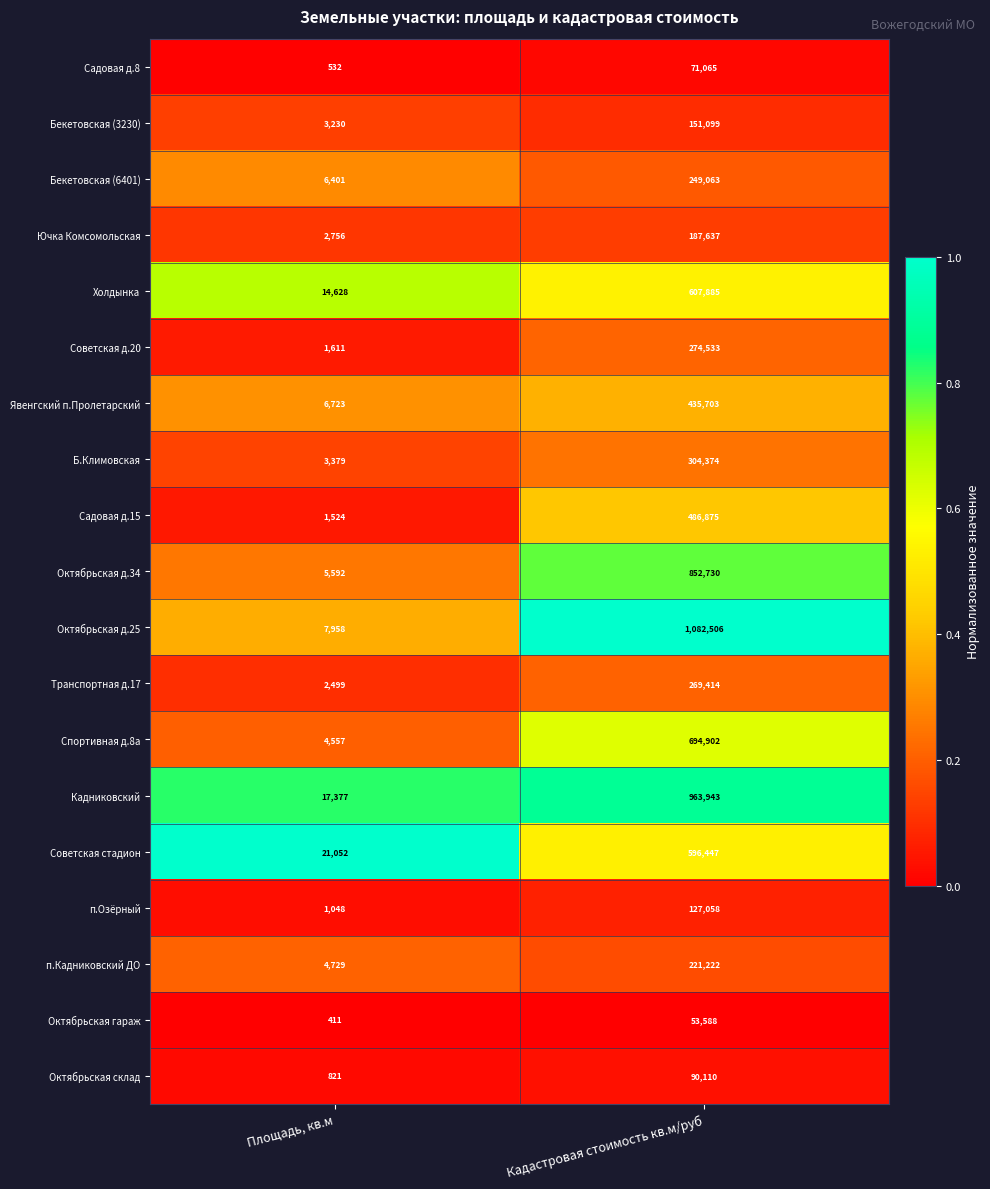

What is the average value of the п.Озёрный series?

64053